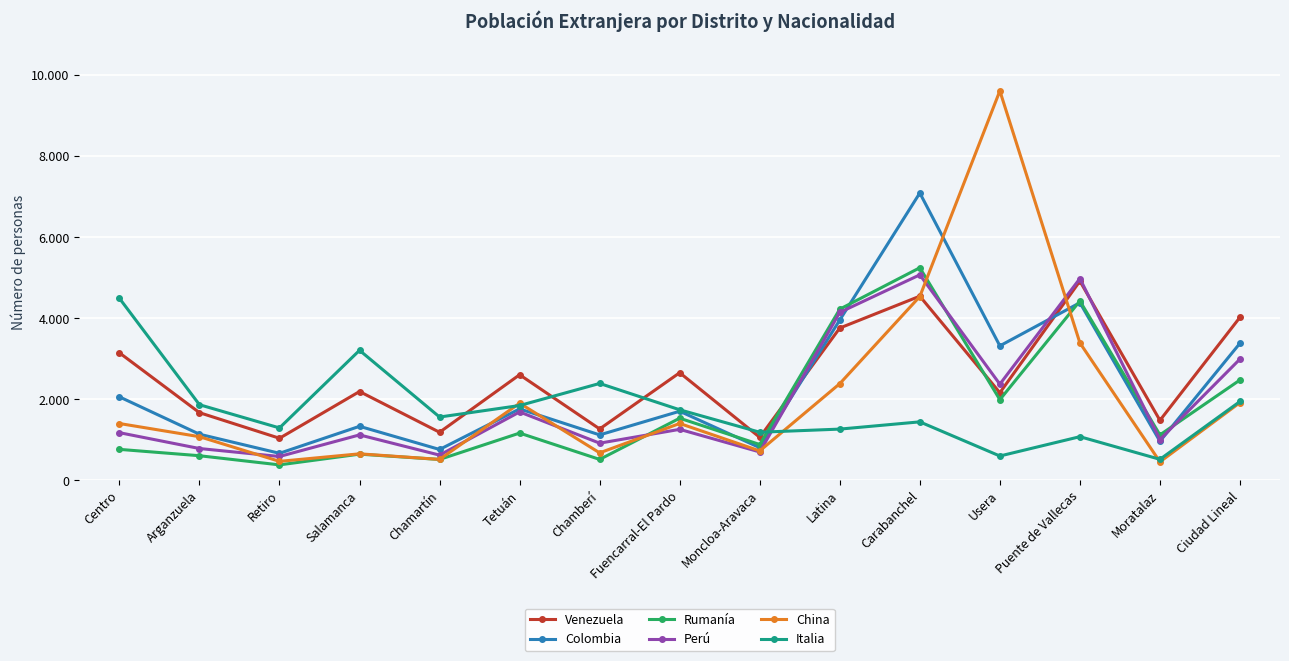

At how many categories does at least one series exceed 2151?

10